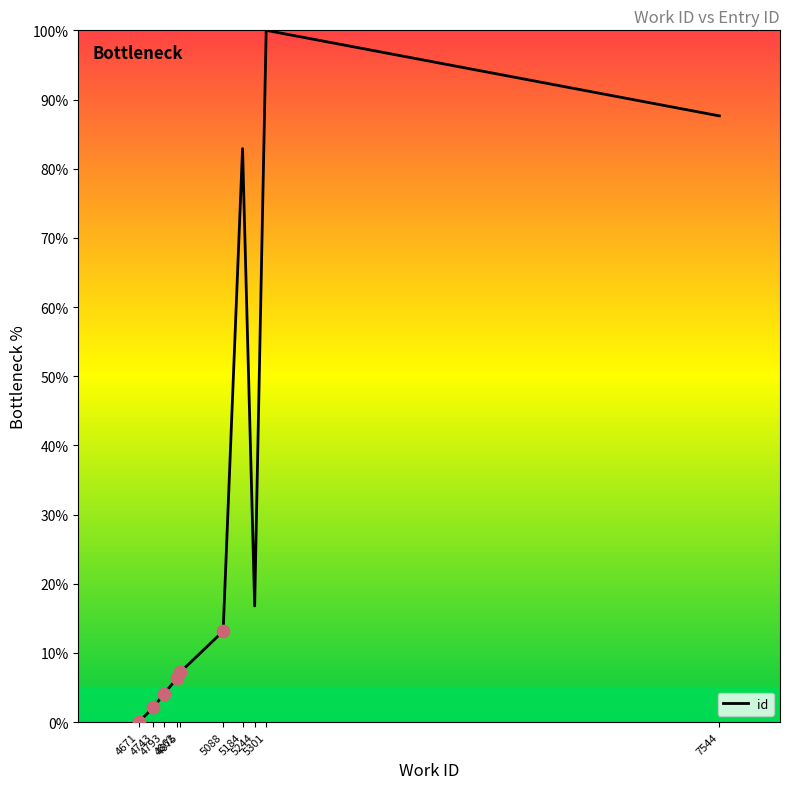

Which has a higher value, 7544 or 4875?

7544